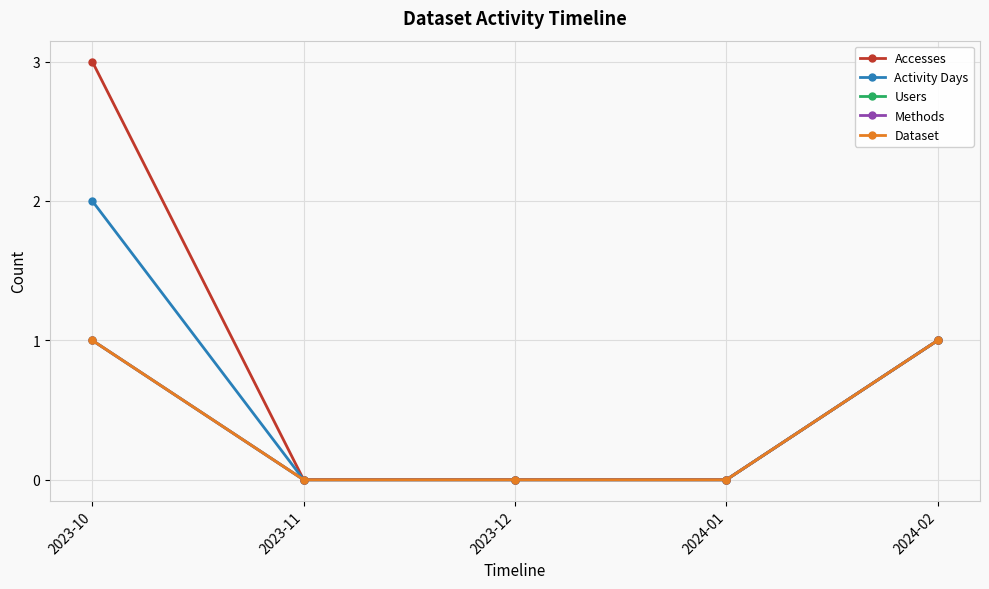

What is the difference between the Users values at 2024-02 and 2023-11?

1